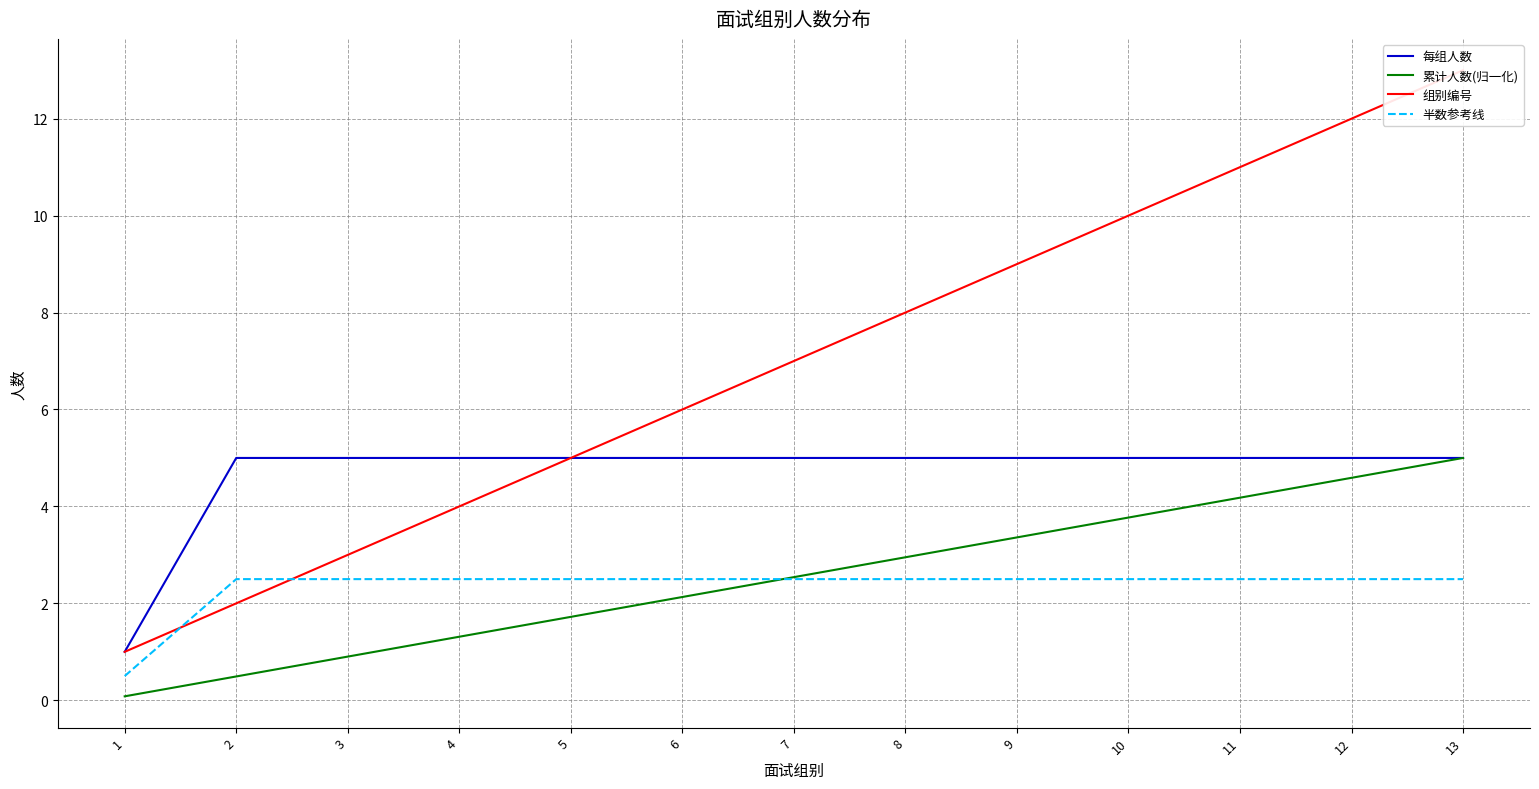

True or false: 每组人数 and 累计人数(归一化) intersect in this chart.

False